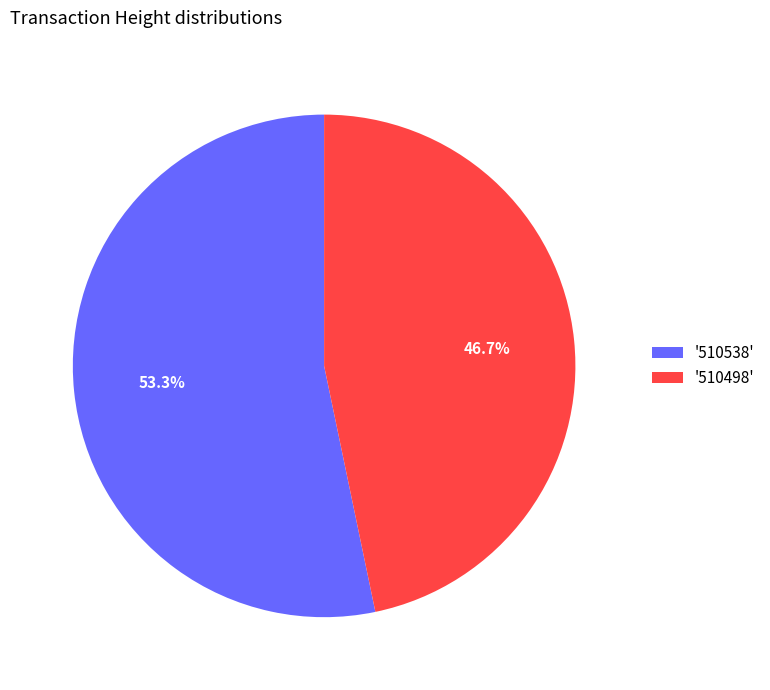

Which category has the smallest portion of the pie?

'510498'